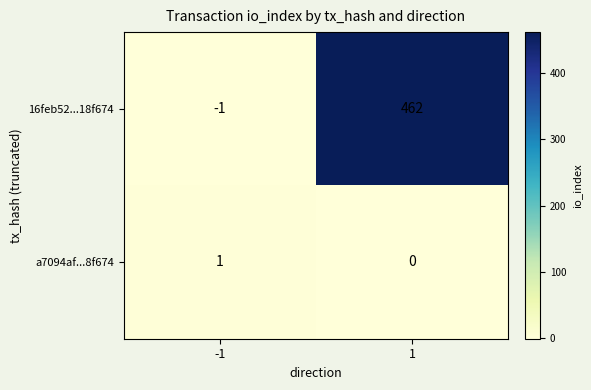

The value of 16feb52...18f674 at 1 is 258. True or false?

False